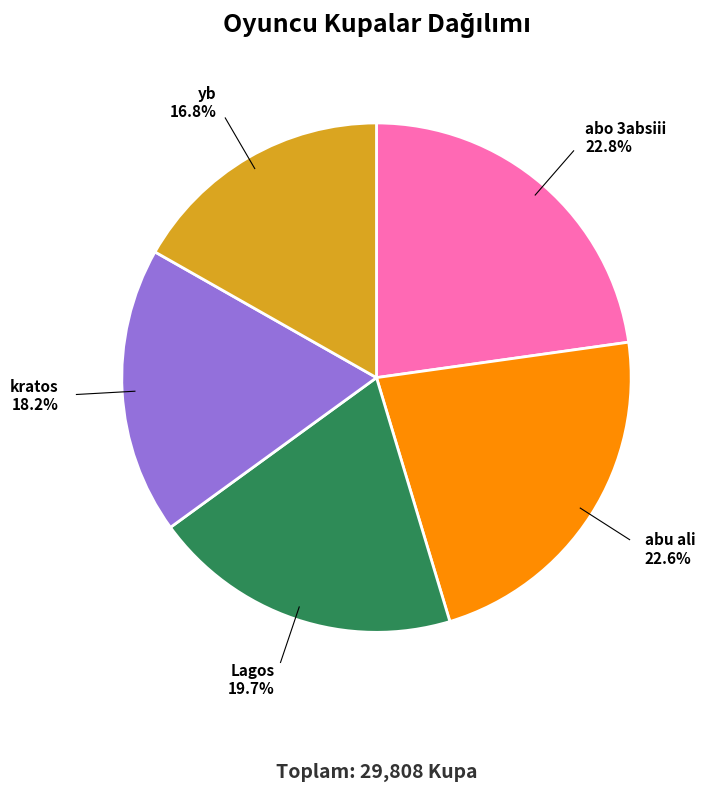

To the nearest percent, what is the combined percentage of abu ali and kratos?

41%